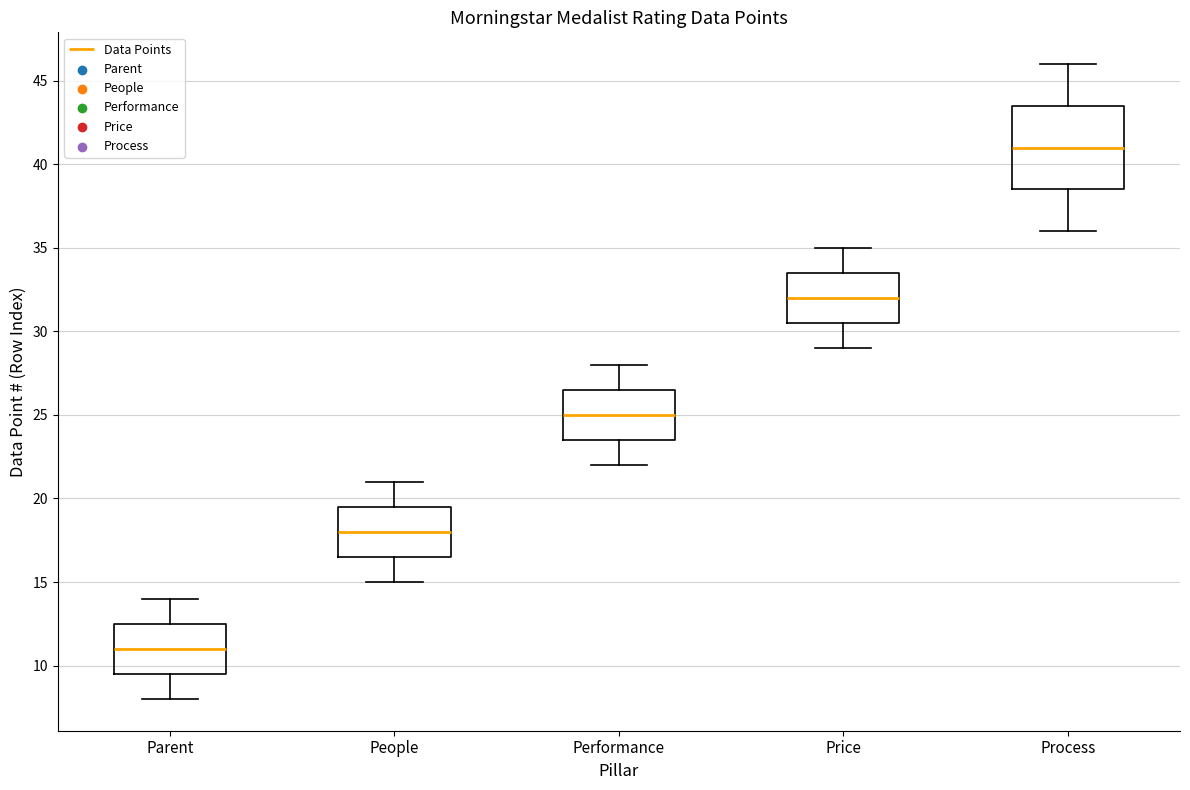

Where does the lower whisker of the box for Performance end on the y-axis? The values are not printed on the chart, so give them approximately, as read against the axis.

22.0